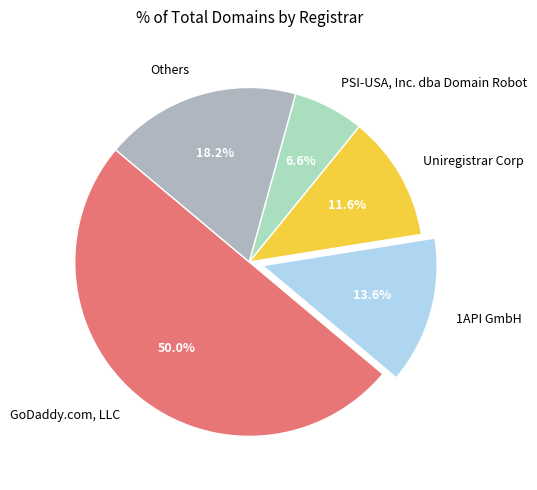

Count the number of slices in the pie.

5